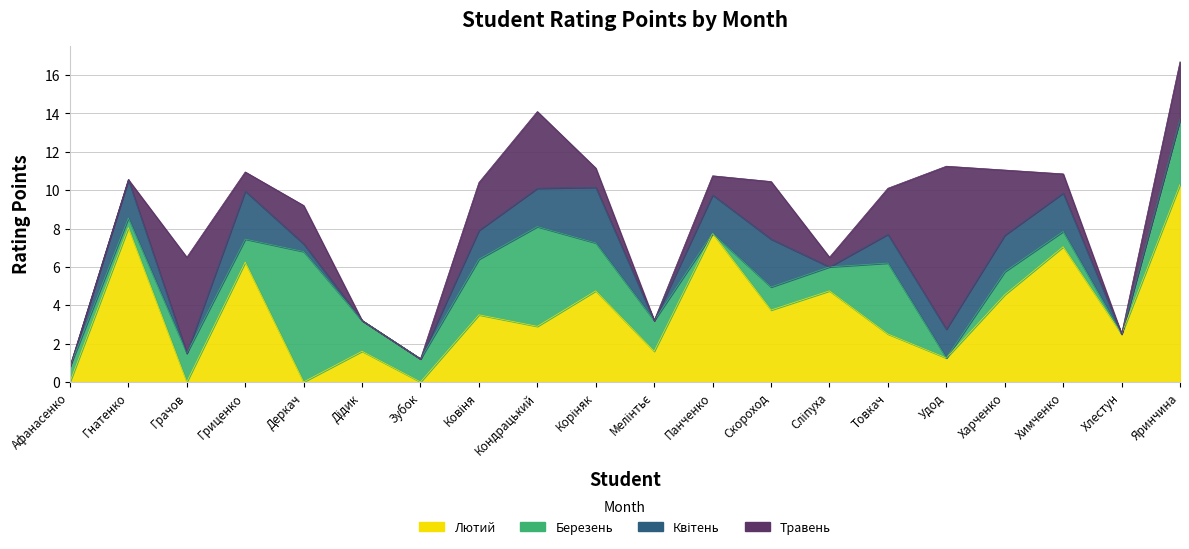

Read the Квітень value at Ковіня.

1.5